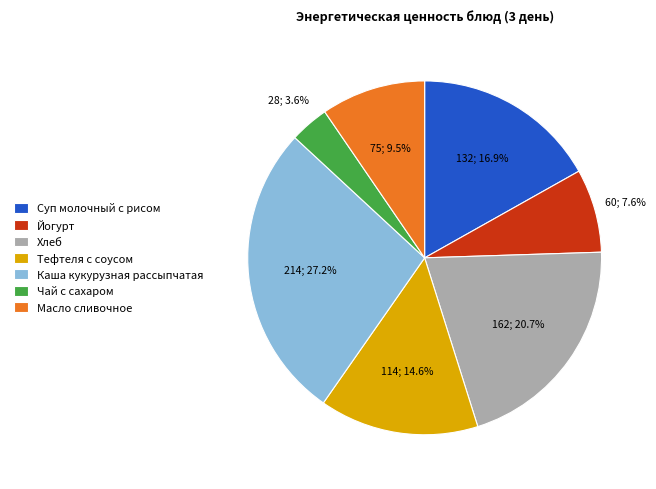

Rank the categories by value from lowest to highest.

Чай с сахаром, Йогурт, Масло сливочное, Тефтеля с соусом, Суп молочный с рисом, Хлеб, Каша кукурузная рассыпчатая